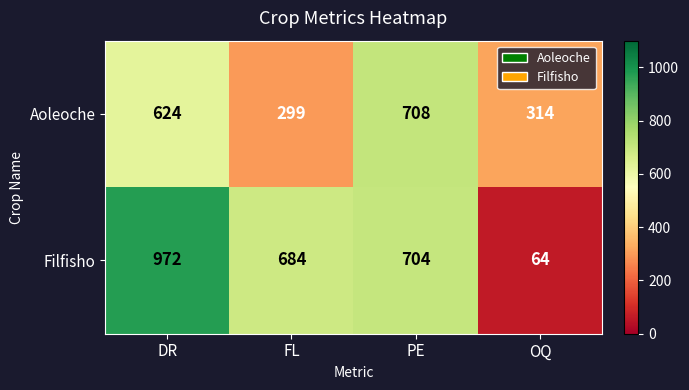

Reading left to right, extract all data points from this chart.

Aoleoche: 624	299	708	314
Filfisho: 972	684	704	64